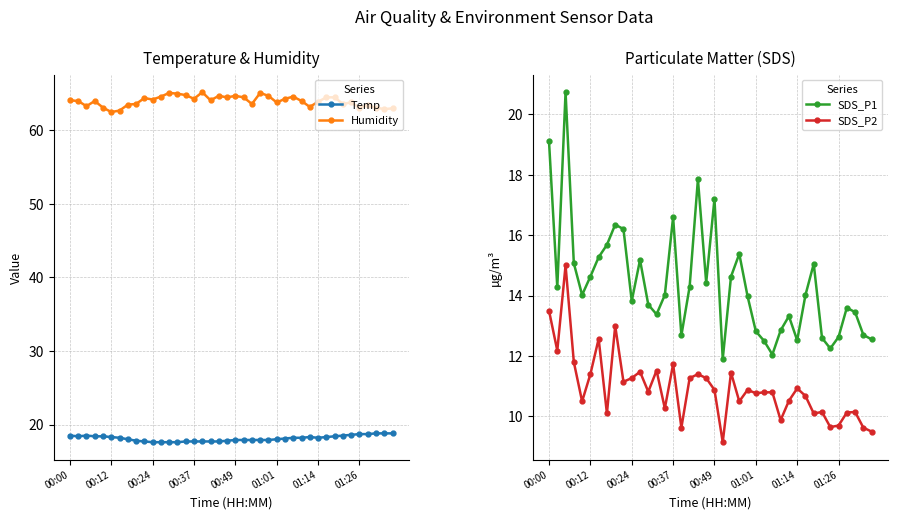

What are all the series names shown in the legend?

Temp, Humidity, SDS_P1, SDS_P2